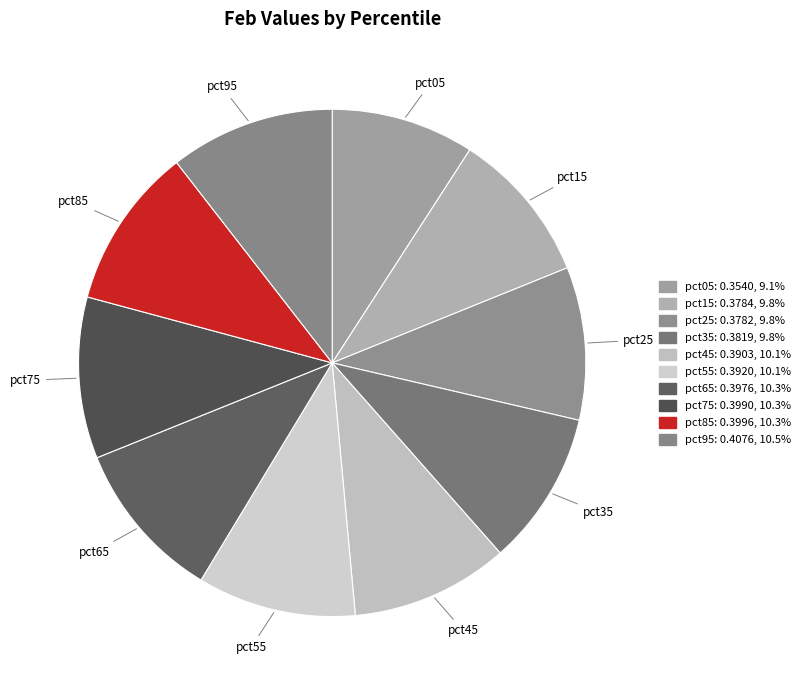

The pct45 slice represents 1% of the pie. True or false?

False